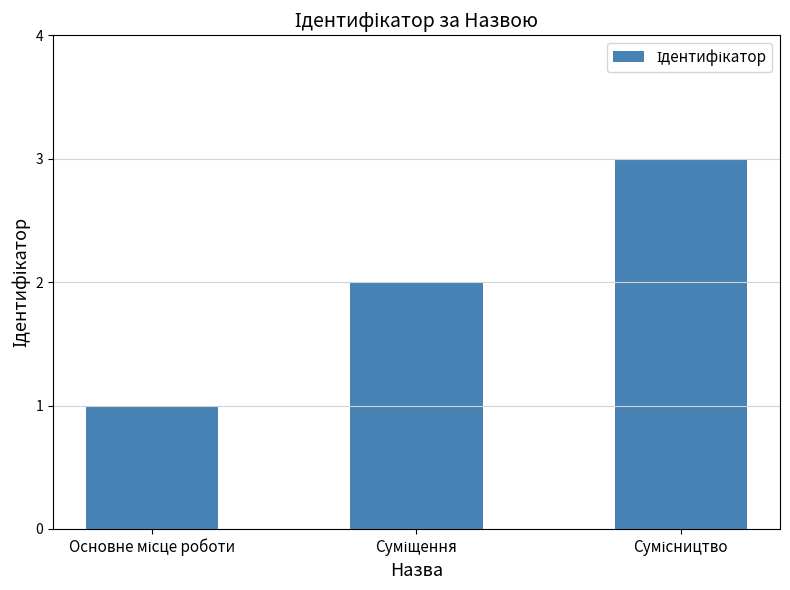

What is the maximum value shown in the chart?

3